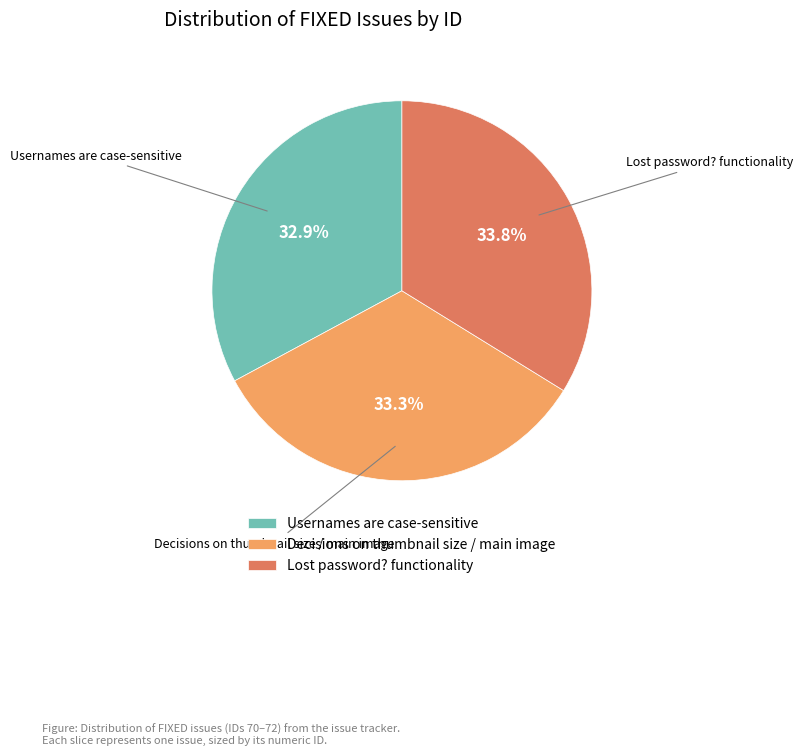

The Usernames are case-sensitive slice represents 33% of the pie. True or false?

True